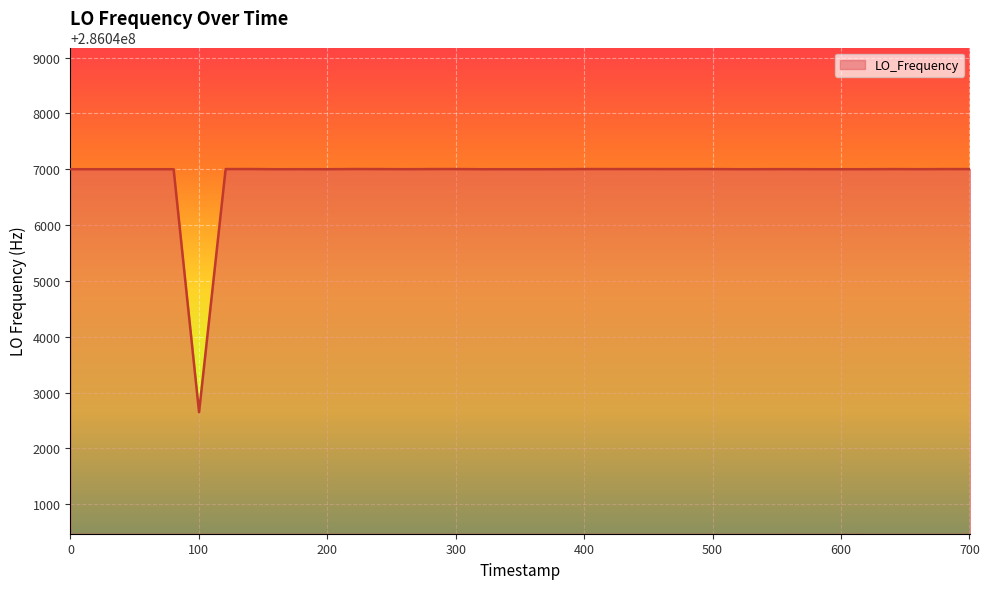

What is the difference between the maximum and minimum values?

4354.7